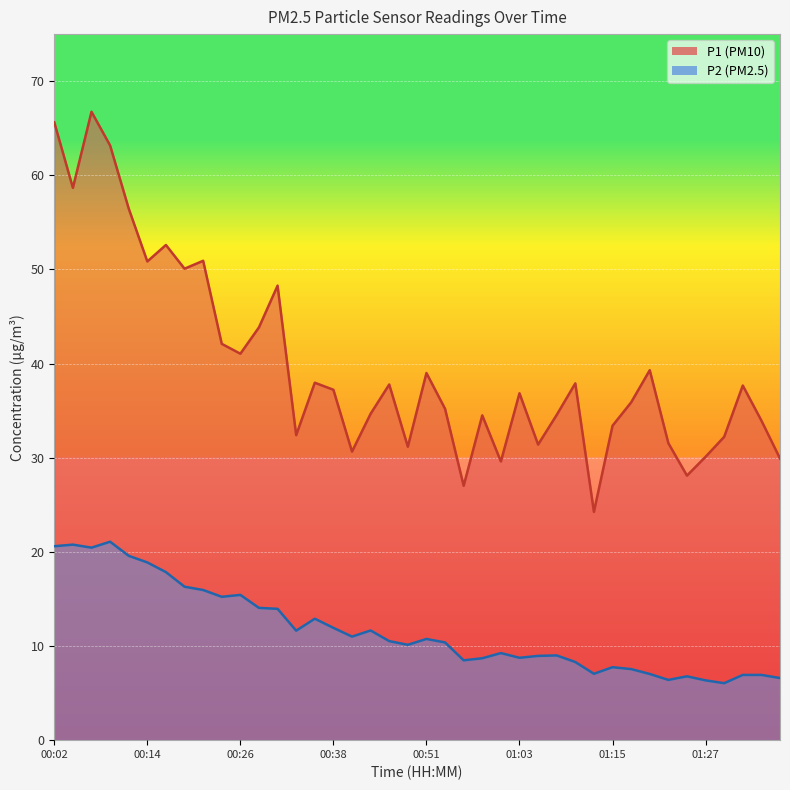

Reading right to left, transcribe all the data shown in this chart.

P1: 01:37=29.9	01:35=34.0	01:32=37.7	01:30=32.2	01:27=30.1	01:25=28.1	01:22=31.6	01:20=39.3	01:17=35.9	01:15=33.4	01:13=24.2	01:10=37.9	01:08=34.5	01:05=31.4	01:03=36.9	01:00=29.6	00:58=34.5	00:56=27.0	00:53=35.2	00:51=39.0	00:48=31.2	00:46=37.8	00:43=34.7	00:41=30.6	00:38=37.2	00:36=38.0	00:34=32.4	00:31=48.3	00:29=43.9	00:26=41.0	00:24=42.1	00:21=50.9	00:19=50.1	00:16=52.6	00:14=50.9	00:12=56.5	00:09=63.2	00:07=66.8	00:04=58.7	00:02=65.6
P2: 01:37=6.6	01:35=6.9	01:32=6.9	01:30=6.0	01:27=6.3	01:25=6.8	01:22=6.4	01:20=7.0	01:17=7.5	01:15=7.8	01:13=7.0	01:10=8.3	01:08=9.0	01:05=8.9	01:03=8.8	01:00=9.2	00:58=8.7	00:56=8.5	00:53=10.4	00:51=10.8	00:48=10.1	00:46=10.5	00:43=11.7	00:41=11.0	00:38=11.9	00:36=12.9	00:34=11.6	00:31=13.9	00:29=14.1	00:26=15.4	00:24=15.2	00:21=15.9	00:19=16.3	00:16=17.9	00:14=18.9	00:12=19.6	00:09=21.1	00:07=20.4	00:04=20.8	00:02=20.6